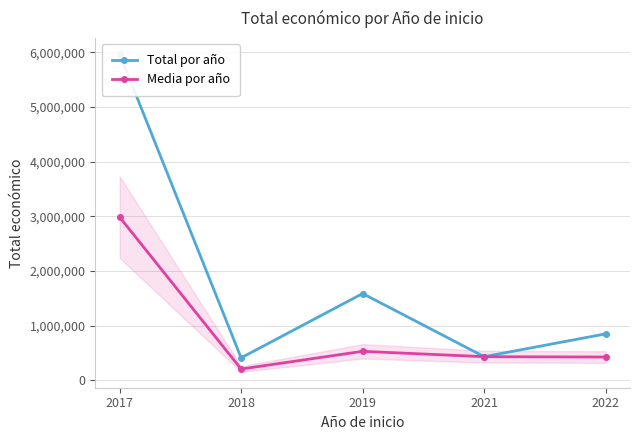

What are all the series names shown in the legend?

Total por año, Media por año